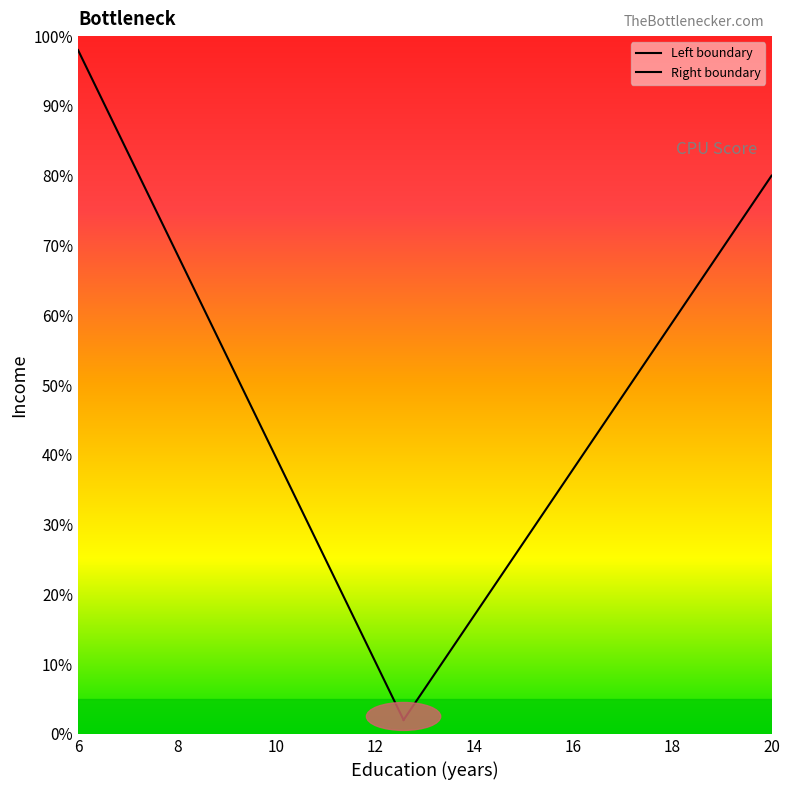

Does the chart have visible grid lines?

No